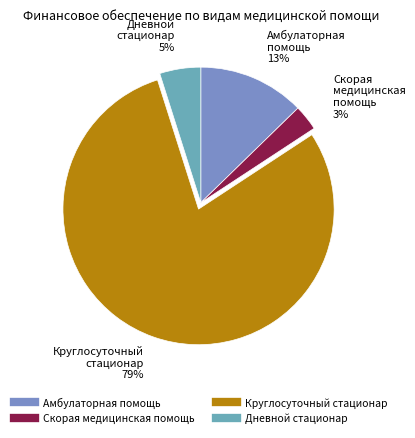

Approximately how many times larger is the value at Амбулаторная помощь compared to Дневной стационар?

2.6